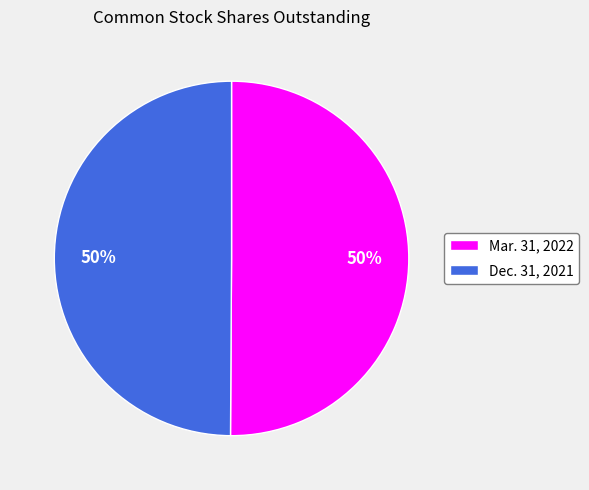

What is the ratio of the value at Dec. 31, 2021 to the value at Mar. 31, 2022?

1.0